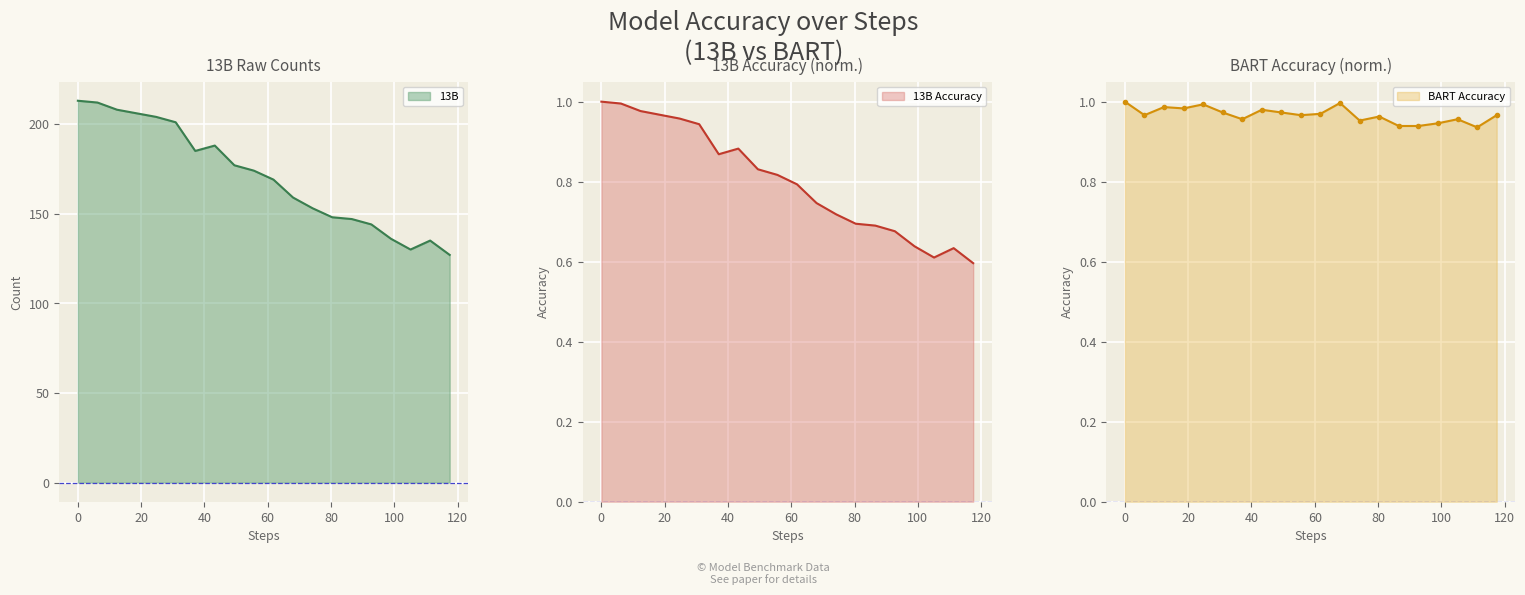

What is the difference between the maximum and minimum values in the BART series?

0.1